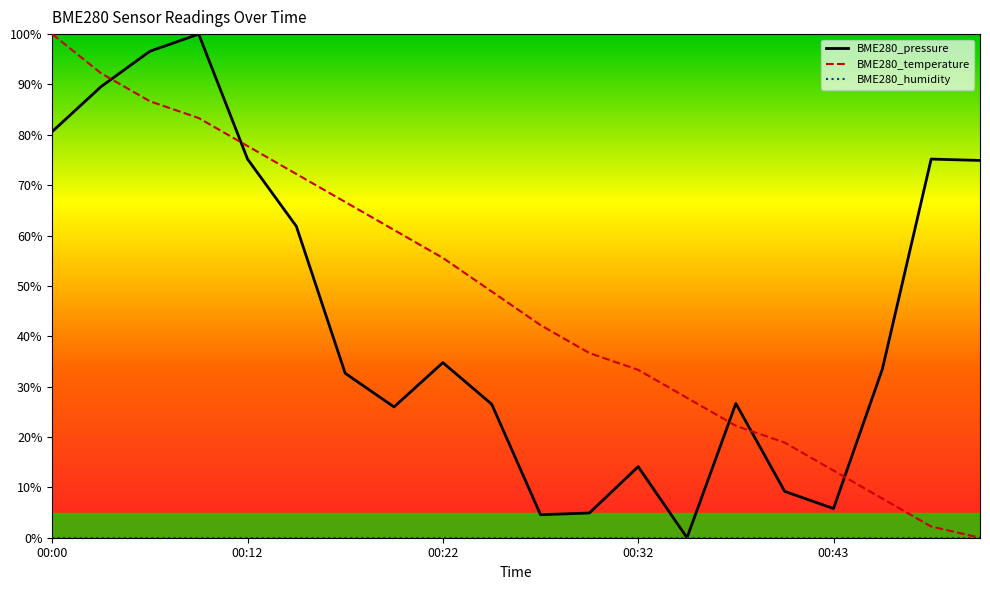

What is the highest value of the BME280_pressure series?

100.0